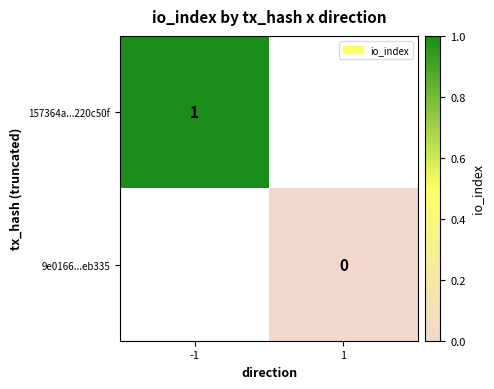

Which label corresponds to the smallest value in the chart?

1